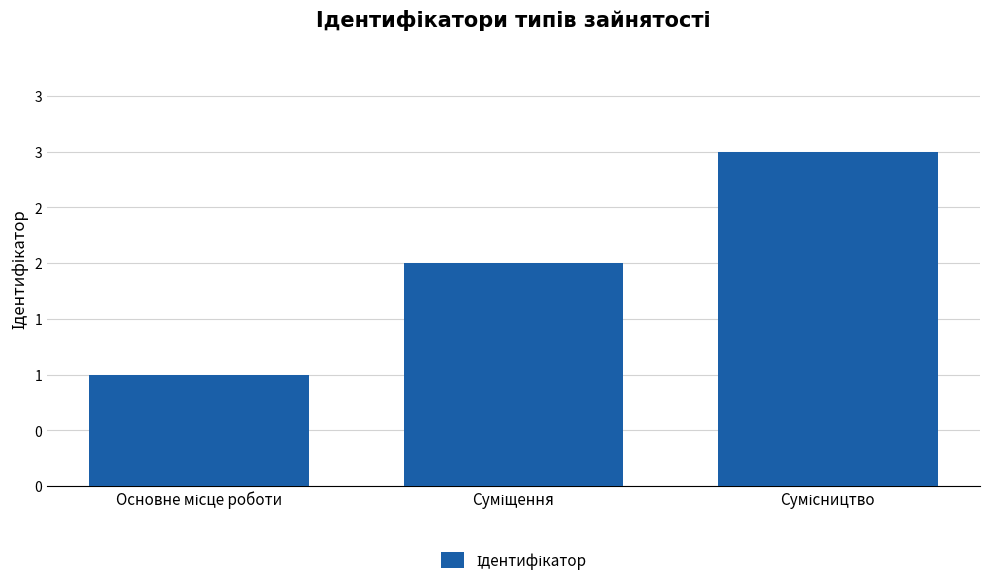

At which label does the data first exceed 2?

Сумісництво